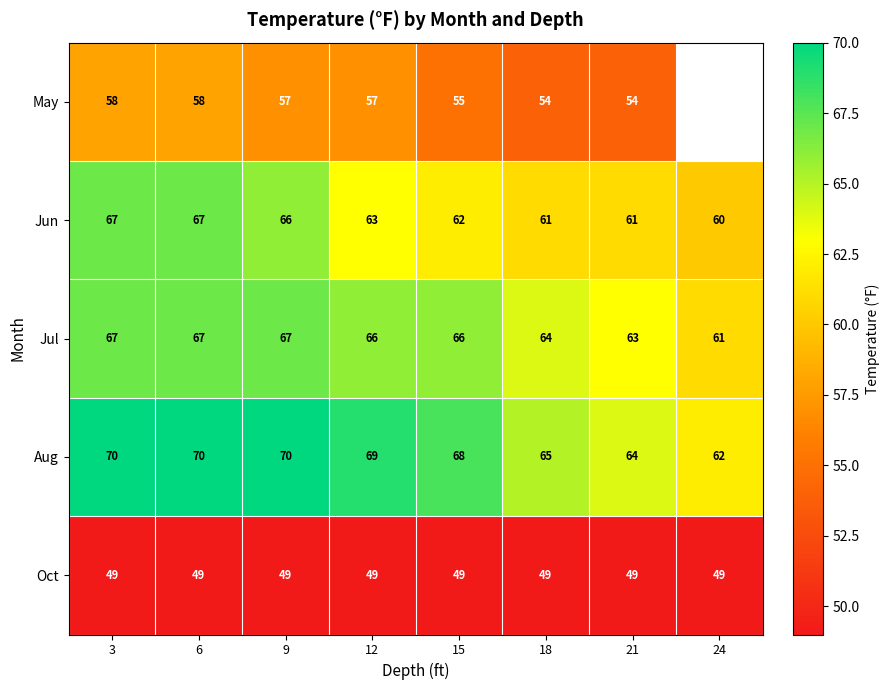

What is the minimum value for Jul?

61